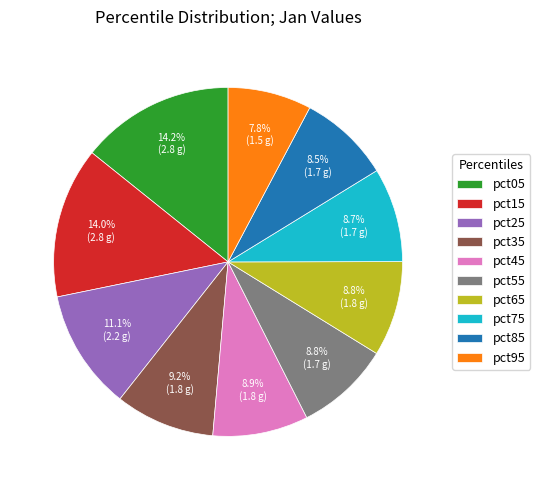

Does pct15 represent more than half of the total?

No